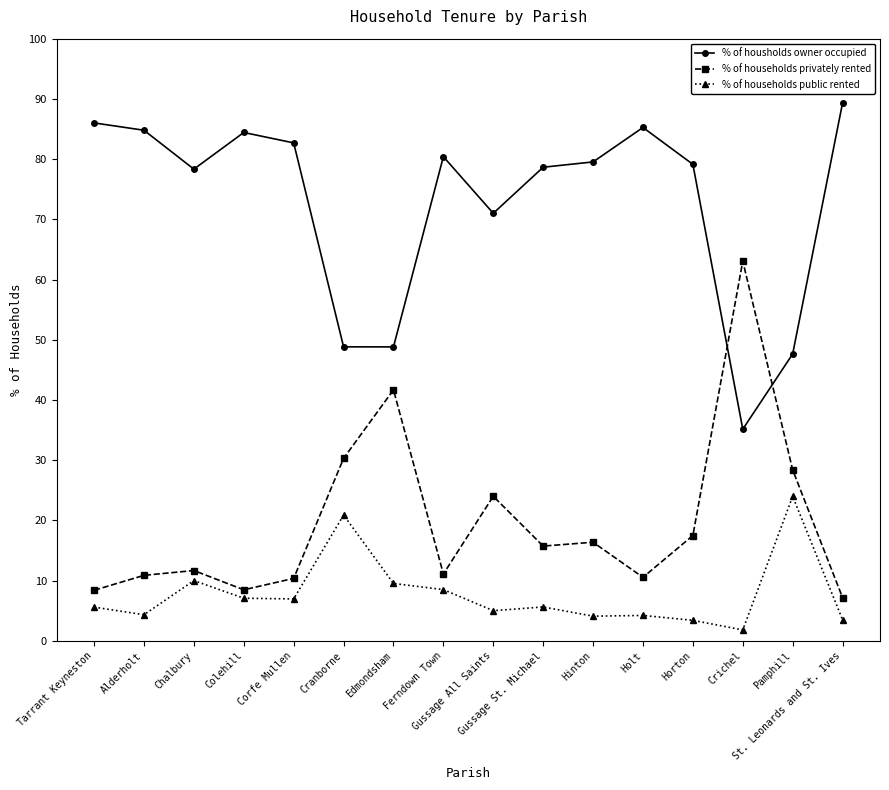

Rank the series by their maximum value, from lowest to highest.

% of households public rented, % of households privately rented, % of housholds owner occupied